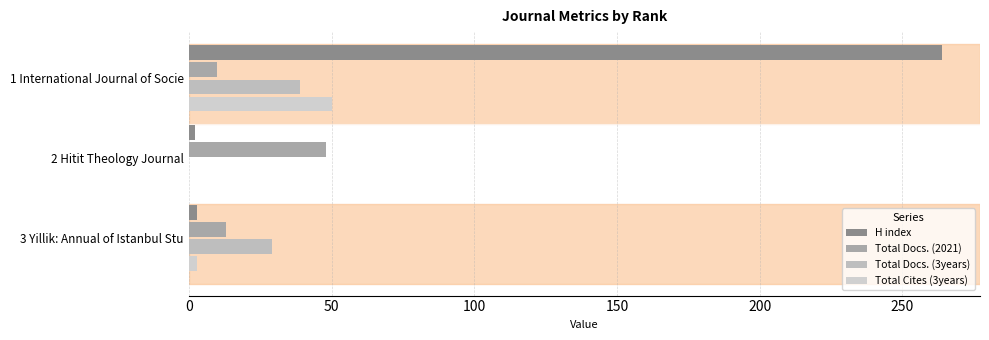

At which label is Total Cites (3years) closest to 25?

3 Yillik: Annual of Istanbul Stu